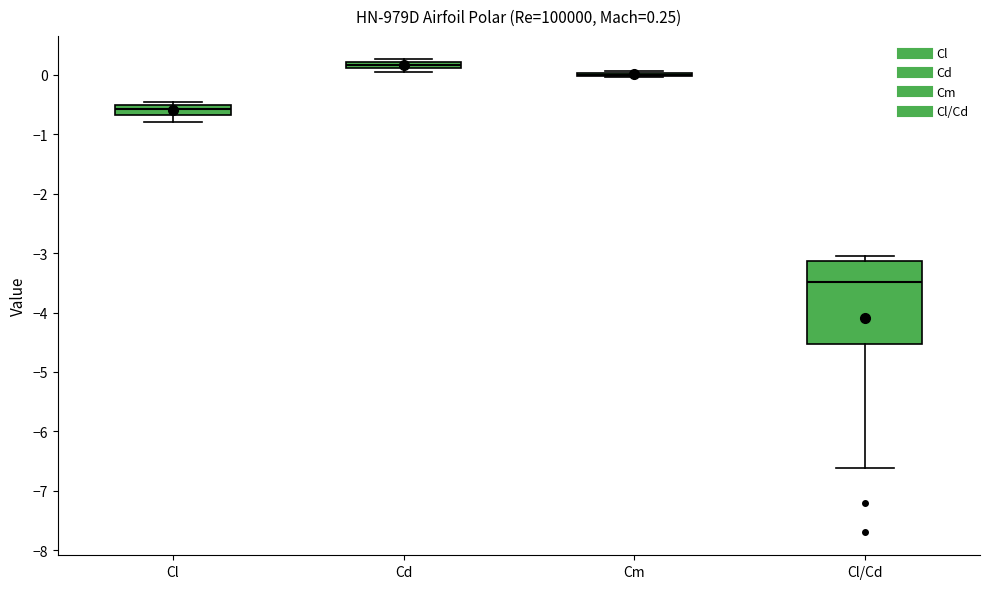

Which box is the tallest, from its lower edge to its upper edge?

Cl/Cd